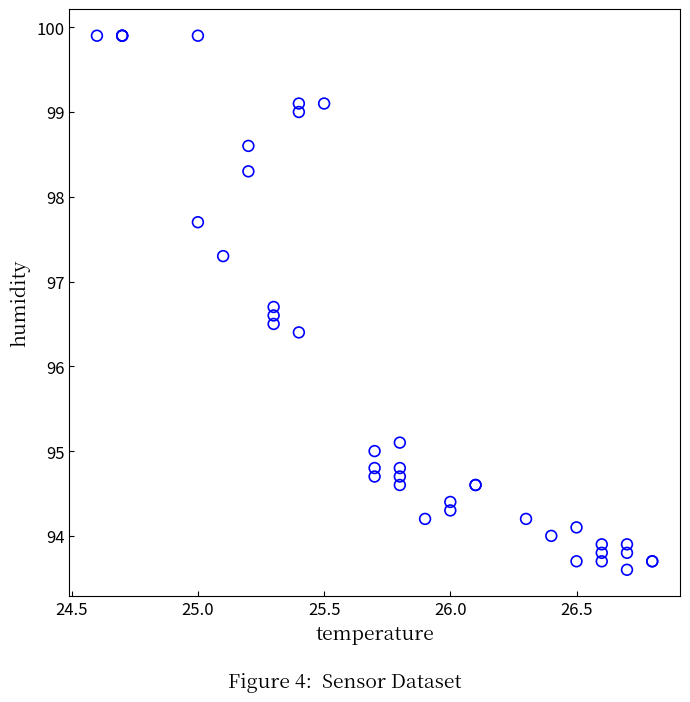

What Y value in the scatter plot is closest to 96?

96.4